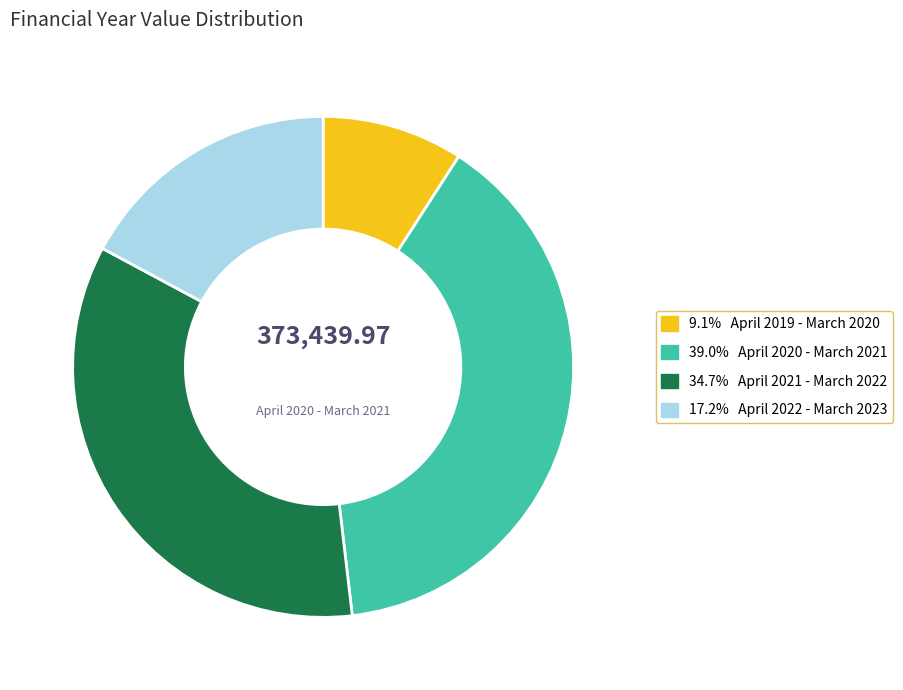

Does any single category account for the majority?

No